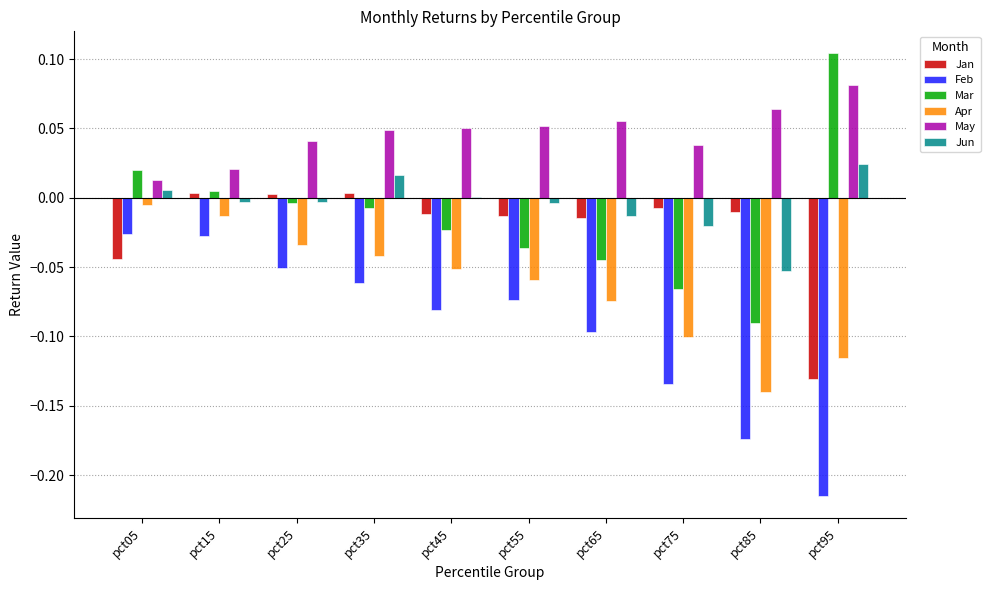

Is it true that Apr equals -0.1 at pct45?

True